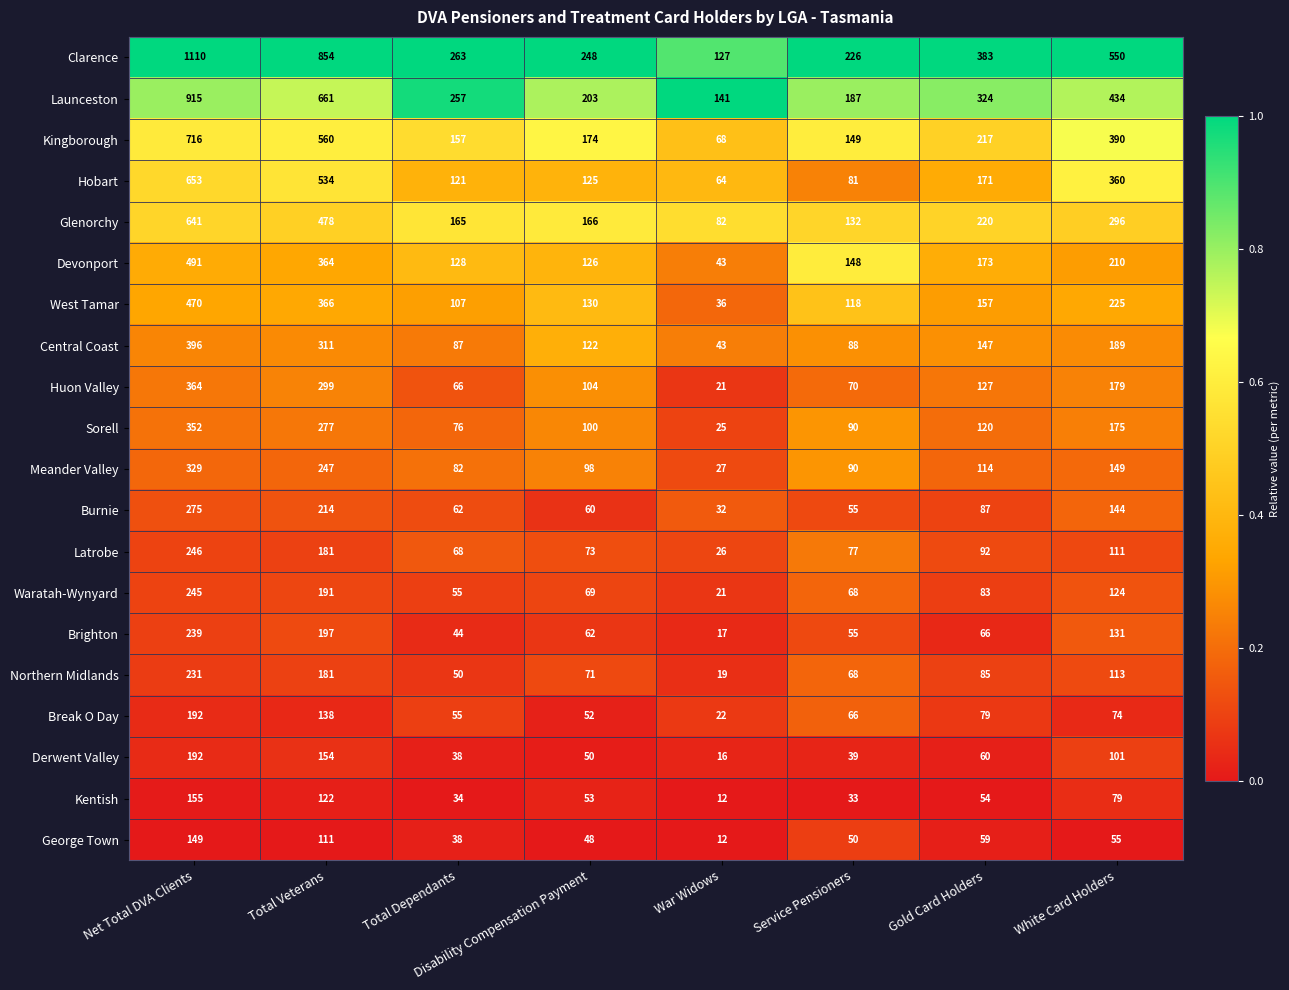

At how many categories does at least one series exceed 64?

8